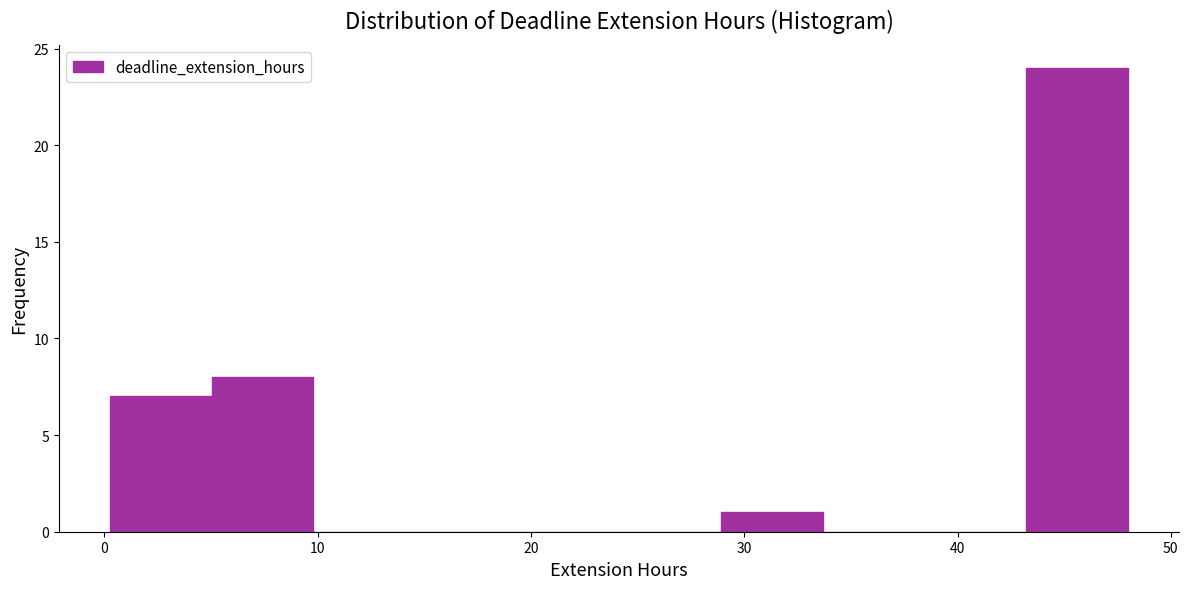

Reading left to right, list every bar in this chart as the range it spans on the x-axis followed by its height. Neither the bar edges nor the heights are printed on the chart, so give them approximately, as read against the axes.

0 to 5: 7
5 to 10: 8
10 to 15: 0
15 to 19: 0
19 to 24: 0
24 to 29: 0
29 to 34: 1
34 to 38: 0
38 to 43: 0
43 to 48: 24